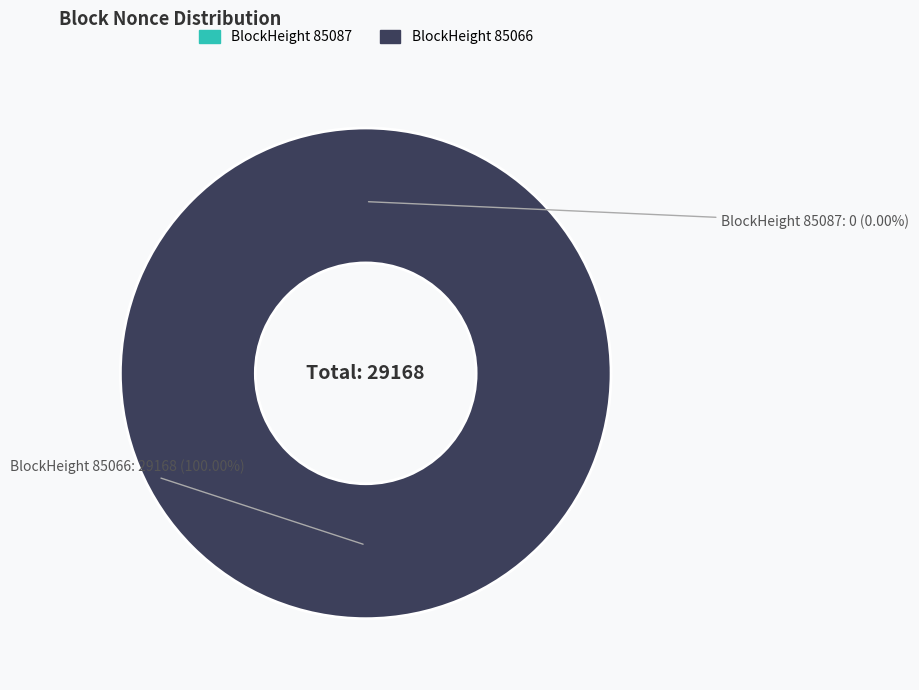

Which has a higher value, 85087 or 85066?

85066